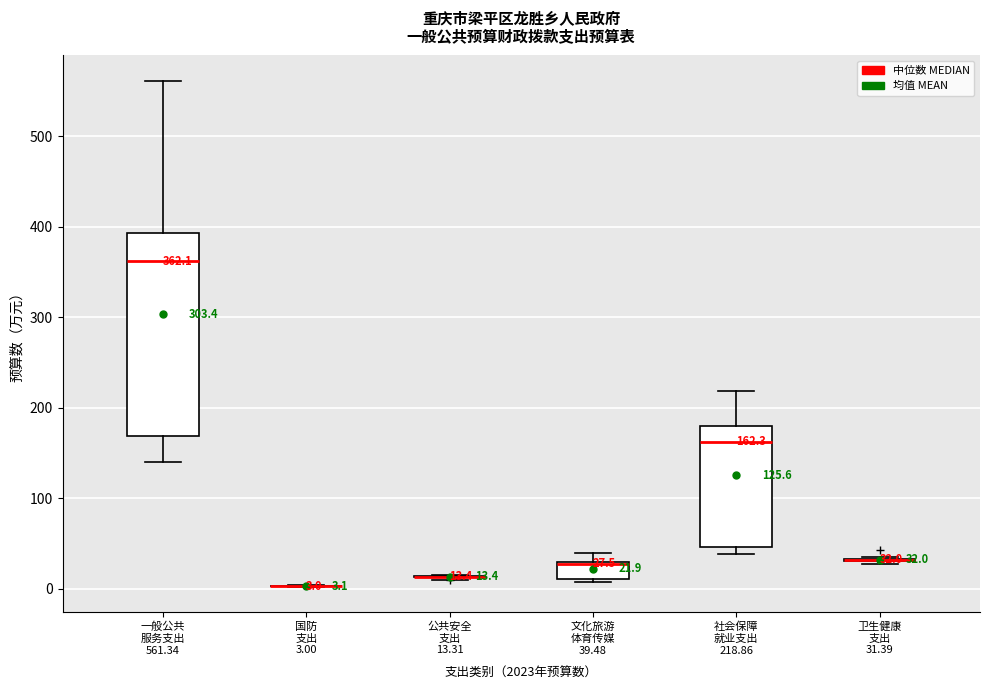

Which box is the tallest, from its lower edge to its upper edge?

一般公共 服务支出 561.34